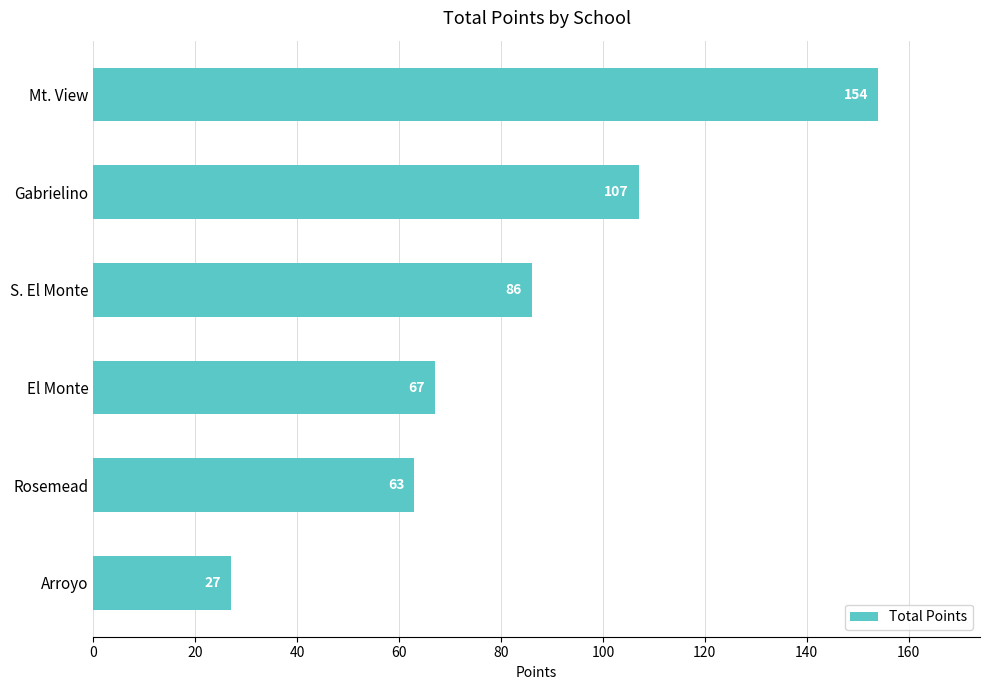

Does the chart contain any negative values?

No